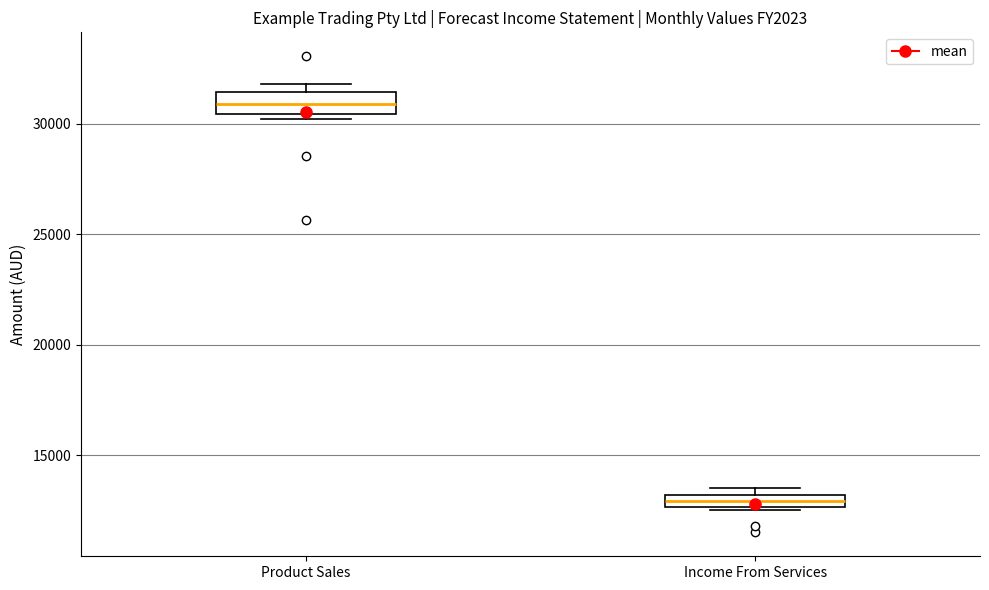

Which box's median line is the lowest?

Income From Services